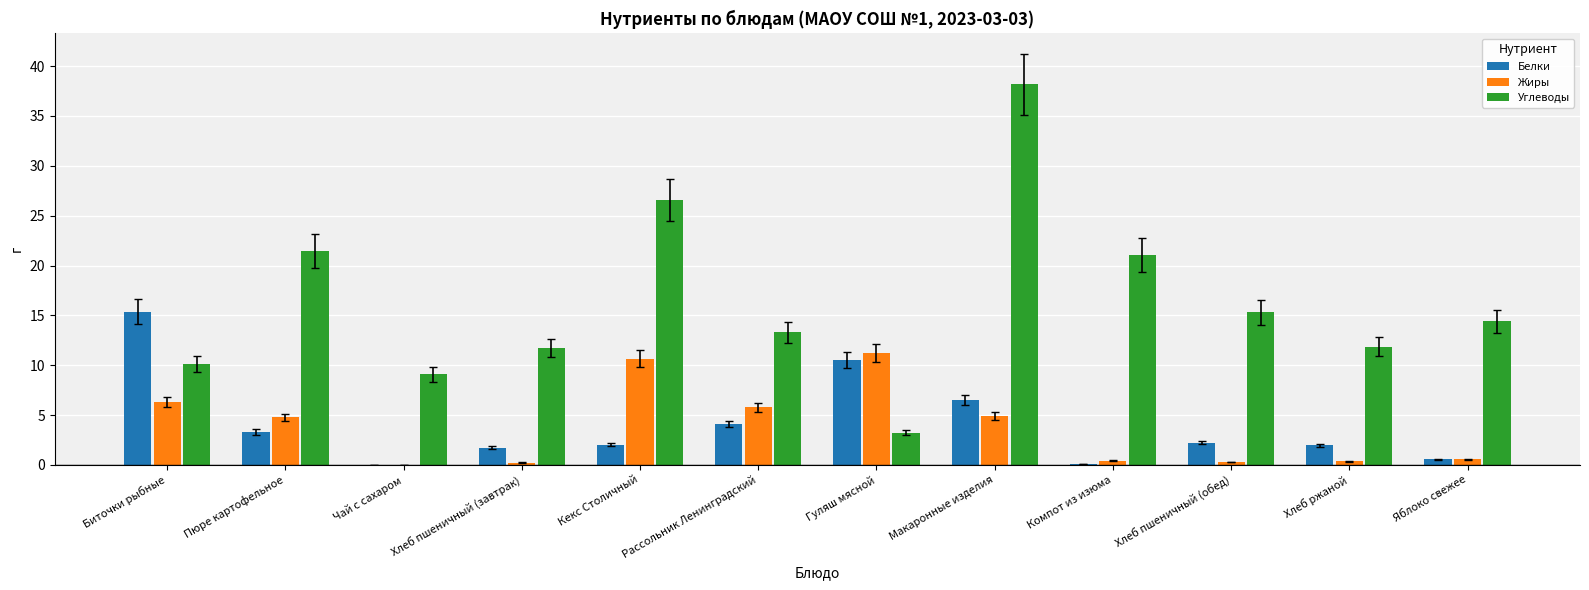

What is the greatest value displayed?

38.2